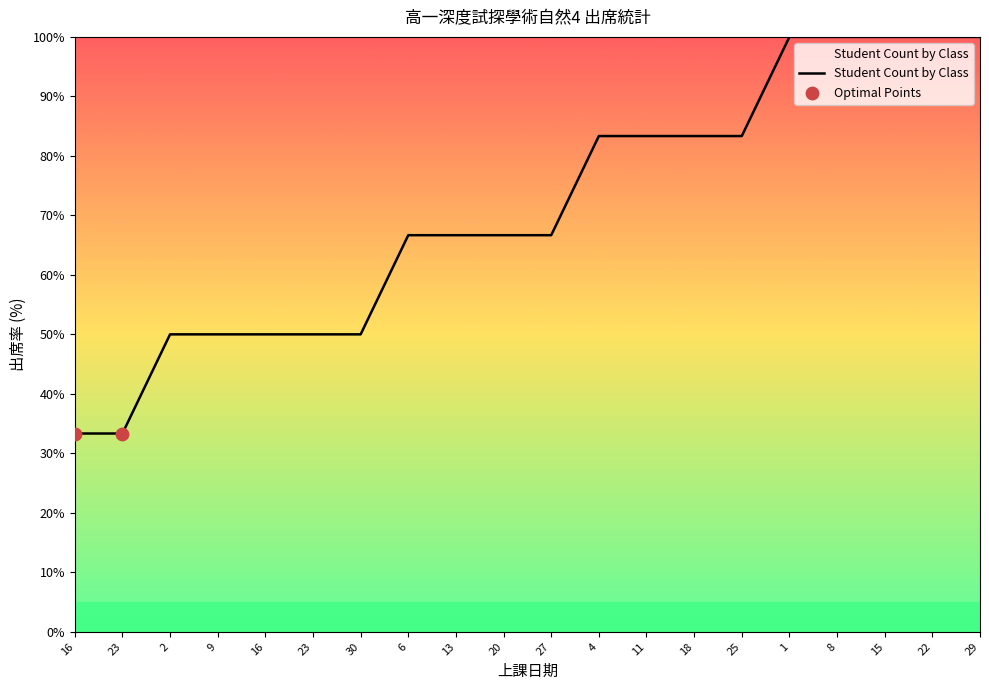

What is the change in value from 2 to 25?

+33.3